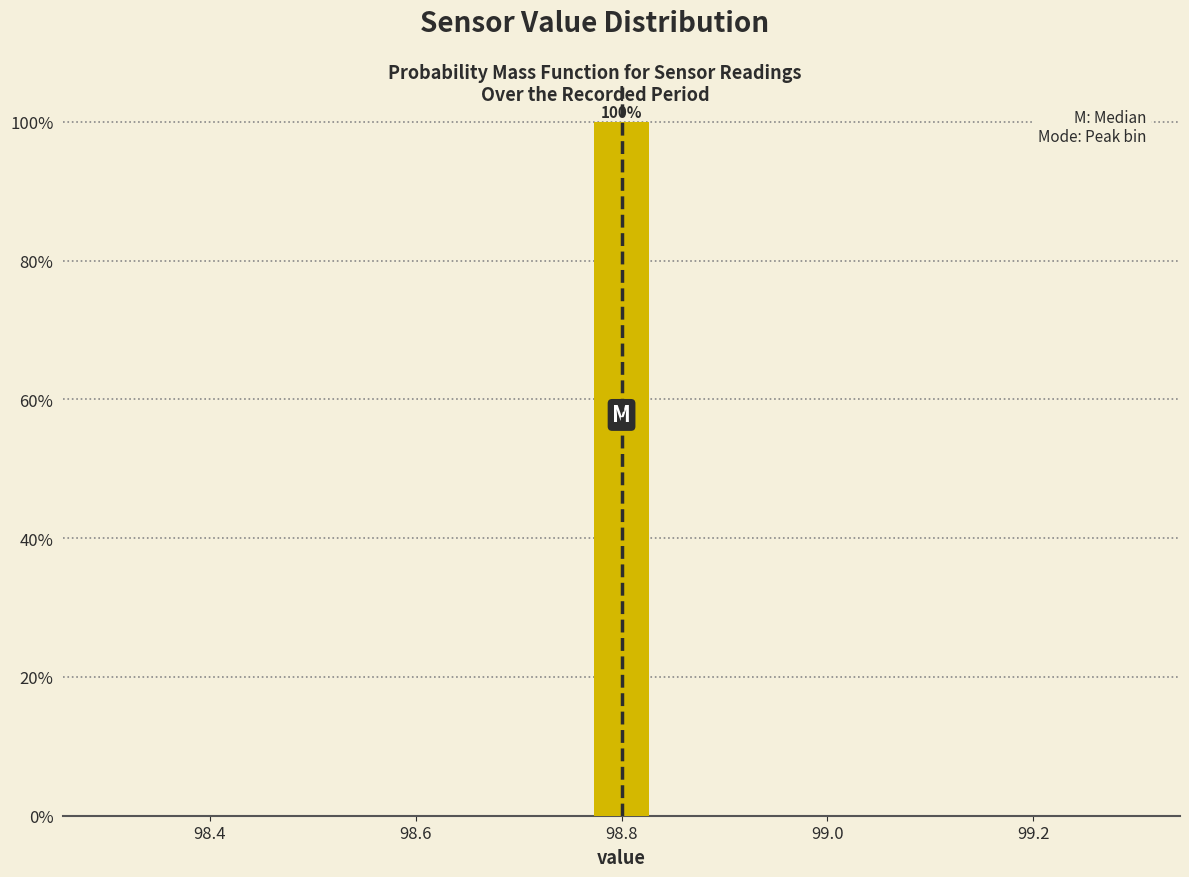

Read against the x-axis, roughly where is the centre of the tallest bar?

98.80